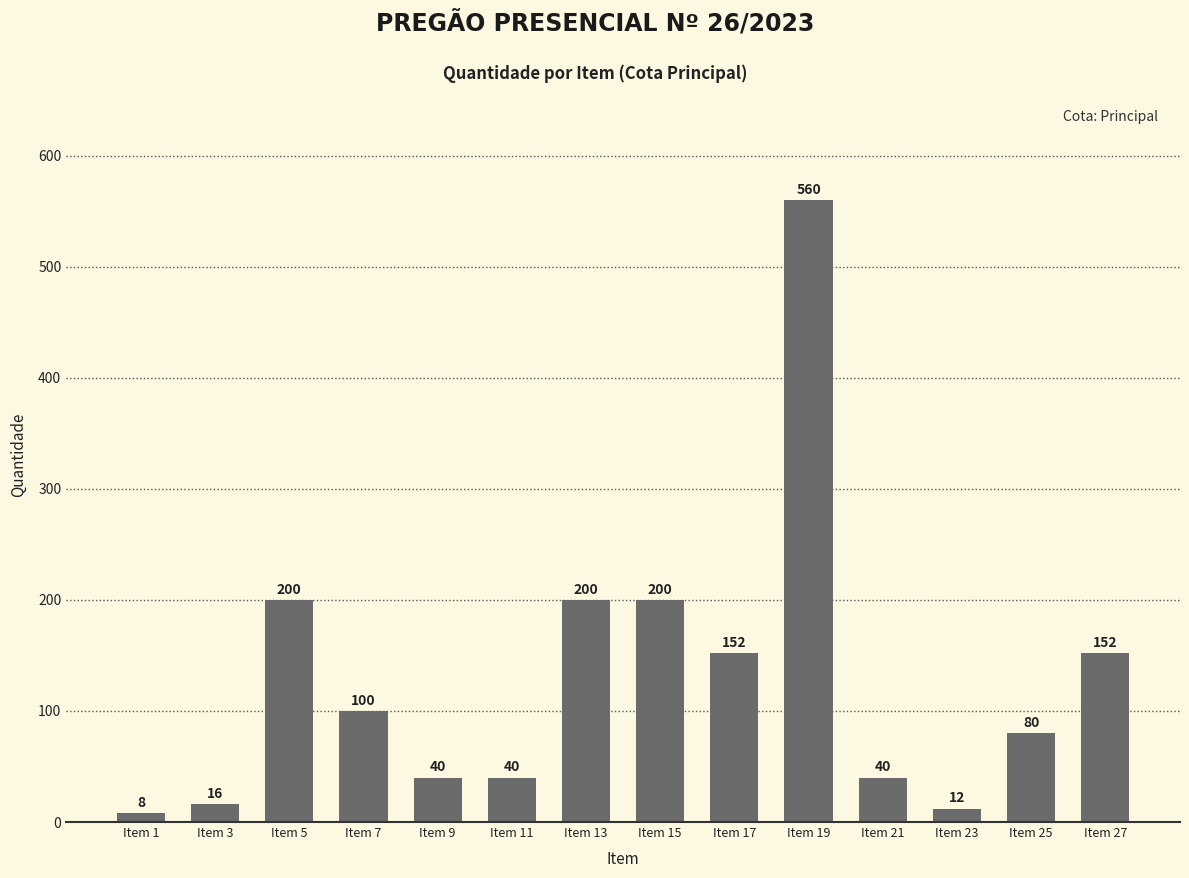

Reading right to left, list all the values displayed in this chart.

152	80	12	40	560	152	200	200	40	40	100	200	16	8